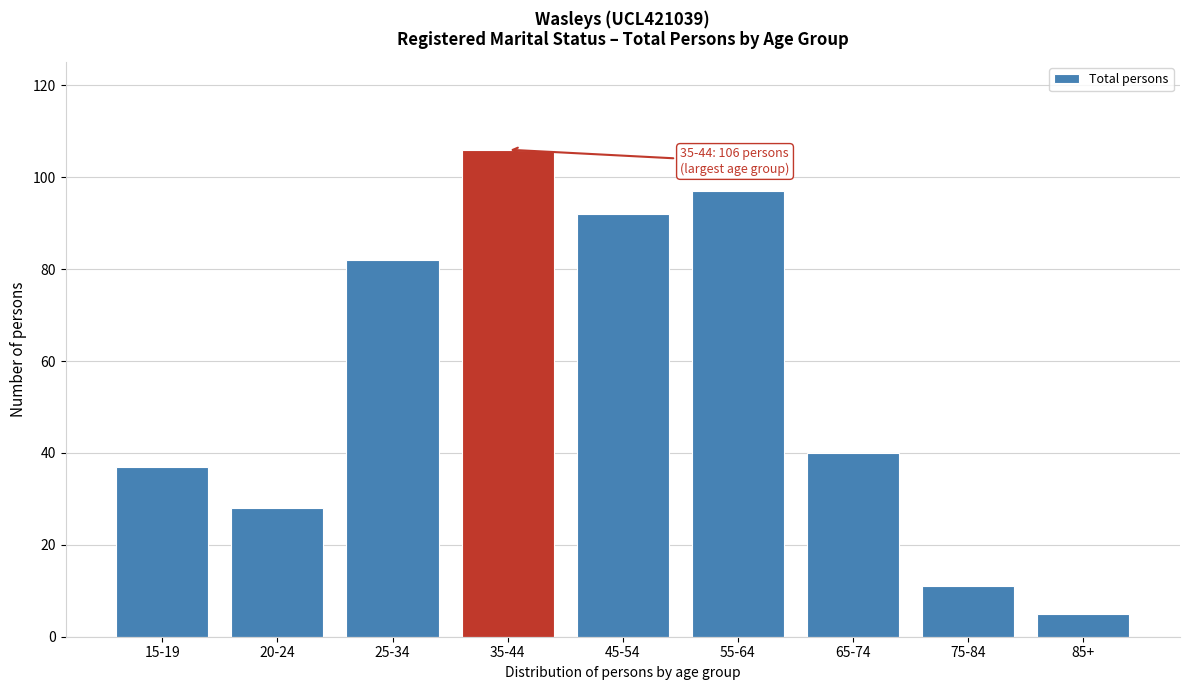

Reading left to right, extract all data points from this chart.

15-19=37	20-24=28	25-34=82	35-44=106	45-54=92	55-64=97	65-74=40	75-84=11	85+=5